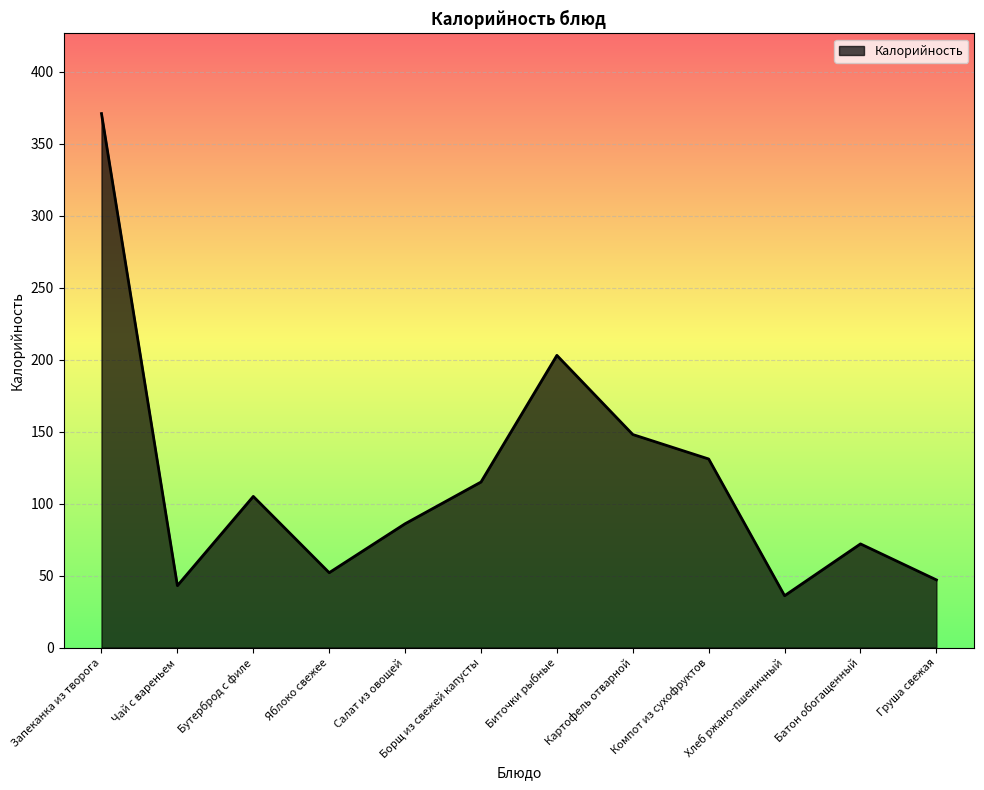

What is the change in value from Запеканка из творога to Хлеб ржано-пшеничный?

-335